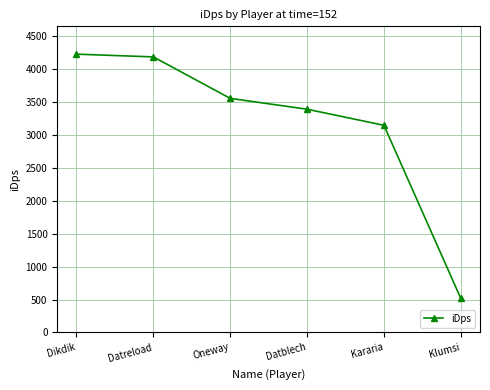

Reading right to left, list all the values displayed in this chart.

Klumsi=517.9	Kararia=3146.3	Datblech=3390.6	Oneway=3555.4	Datreload=4185.3	Dikdik=4226.7